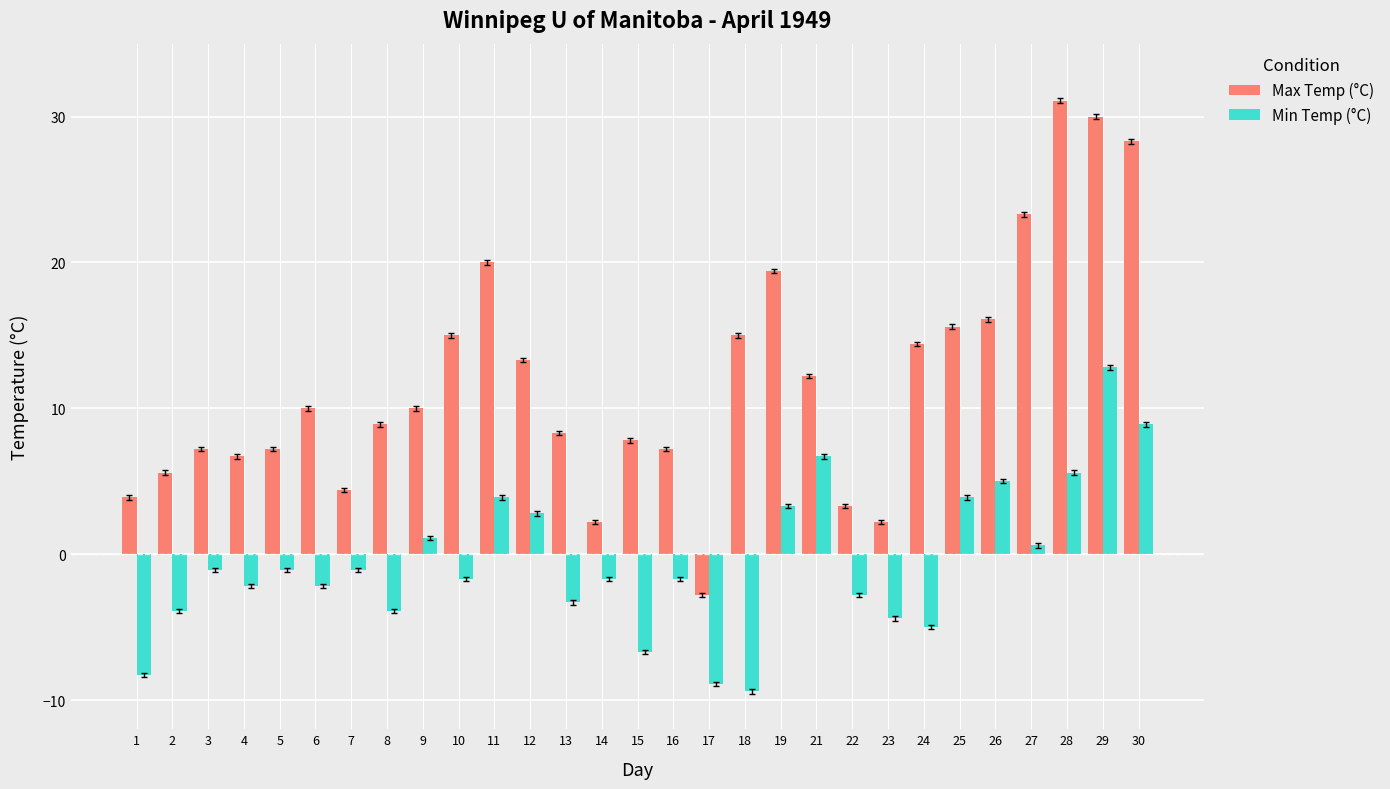

At which category is the sum across all series the highest?

29